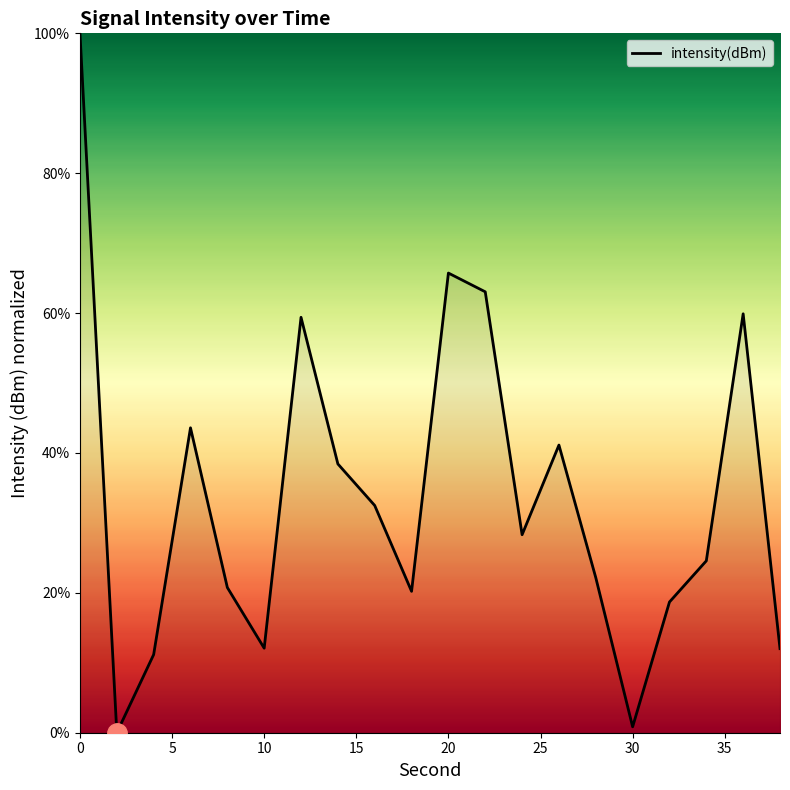

What is the greatest value displayed?

100.0